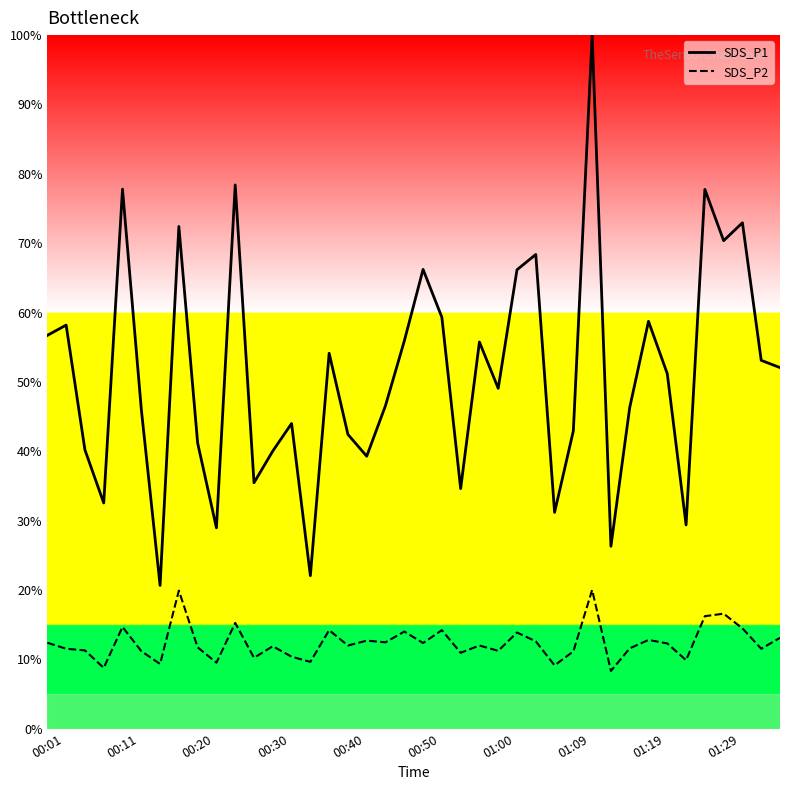

Which series has the largest total across all categories?

SDS_P1